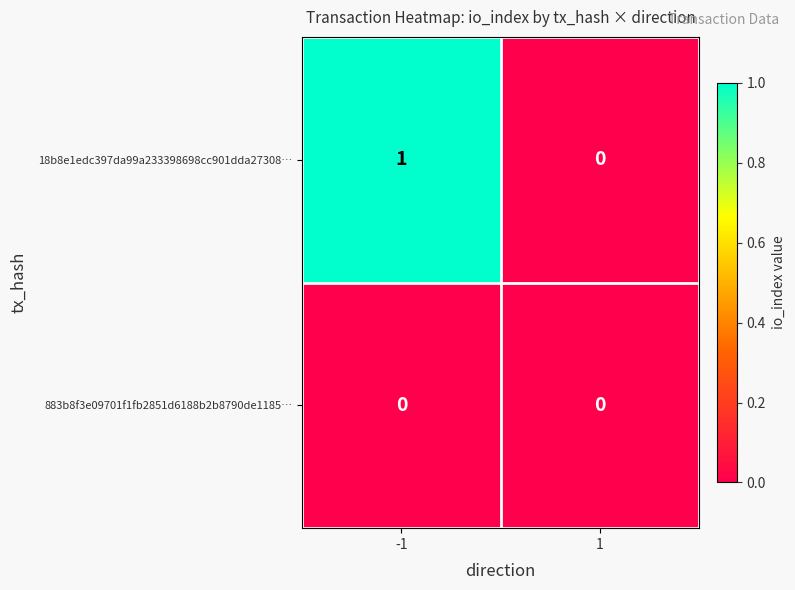

How many data points does each series have?

2